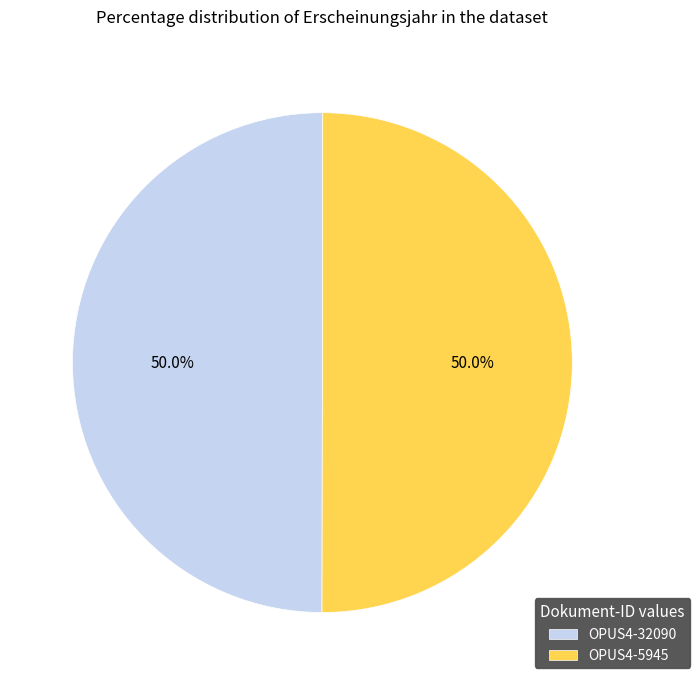

Is the sum of OPUS4-5945 and OPUS4-32090 greater than half?

Yes